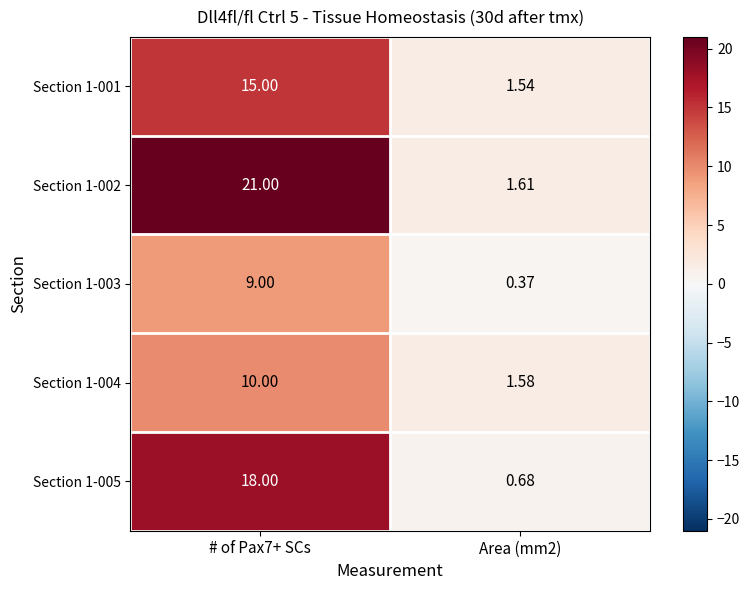

Is the value of Section 1-005 at # of Pax7+ SCs greater than the value of Section 1-003 at # of Pax7+ SCs?

Yes